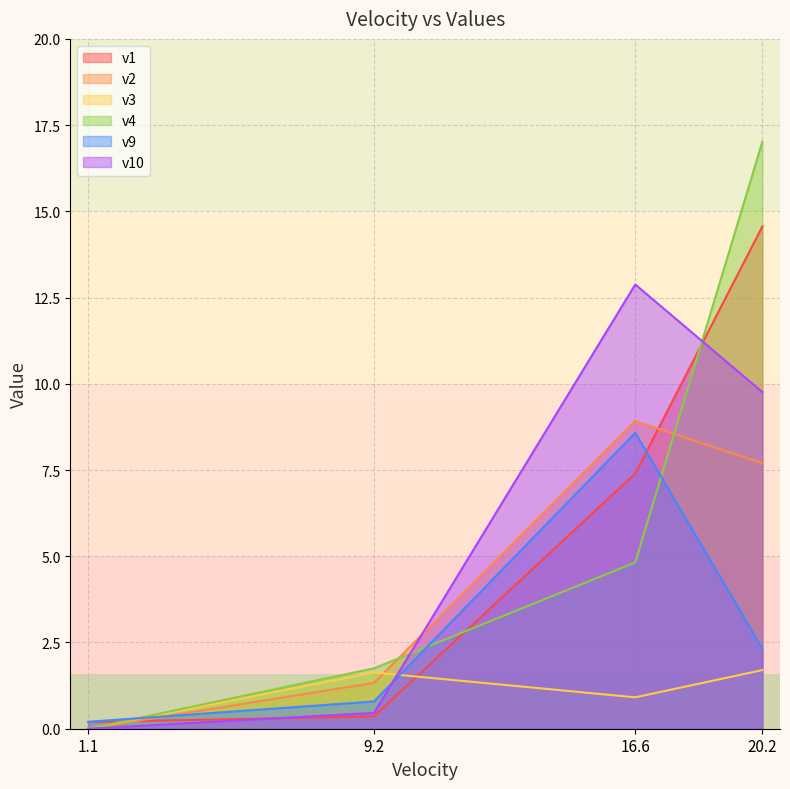

What is the label of the 1st point from the right?

20.2